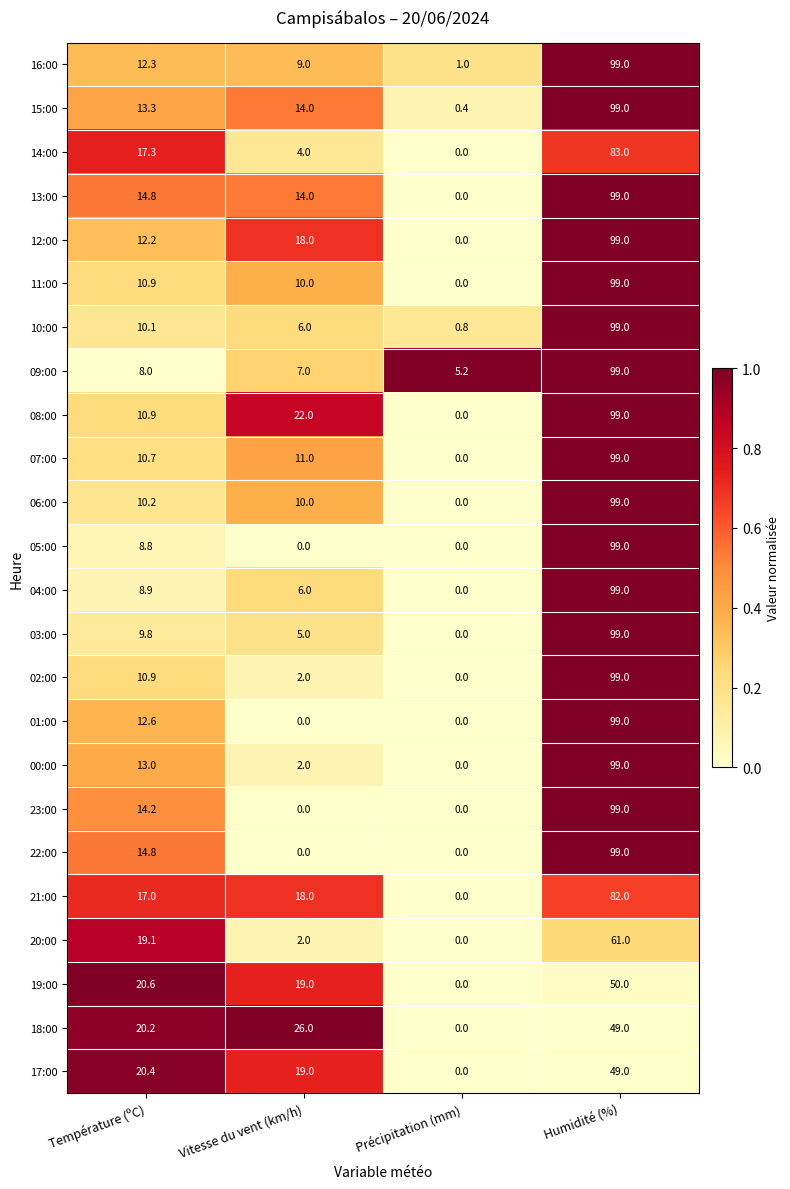

At how many categories does at least one series exceed 12?

3